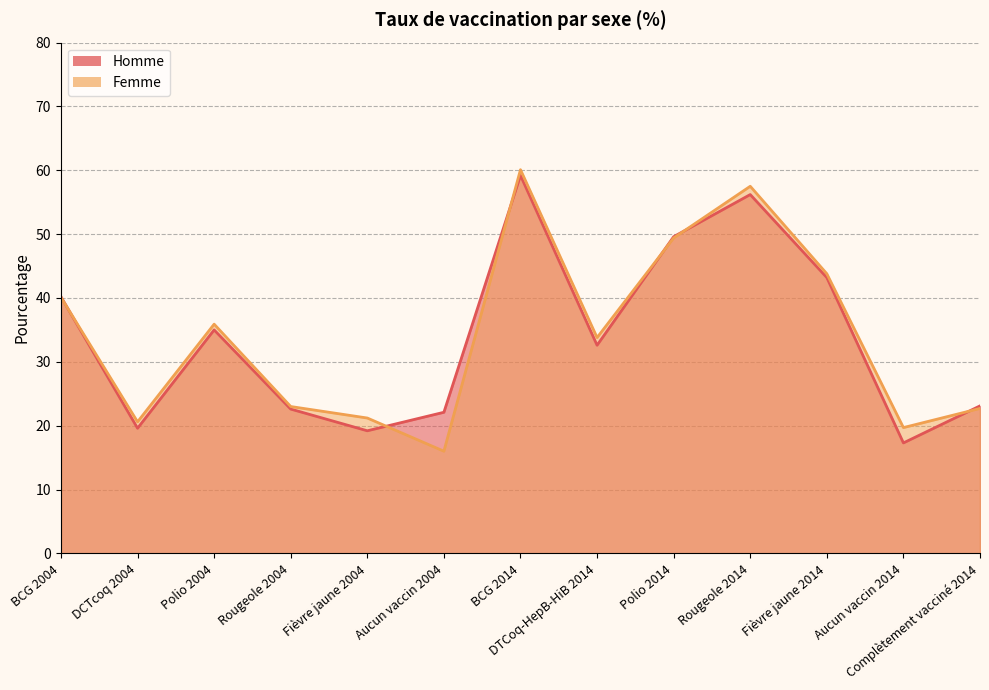

What is the difference between the second highest and minimum values in the Femme series?

41.5